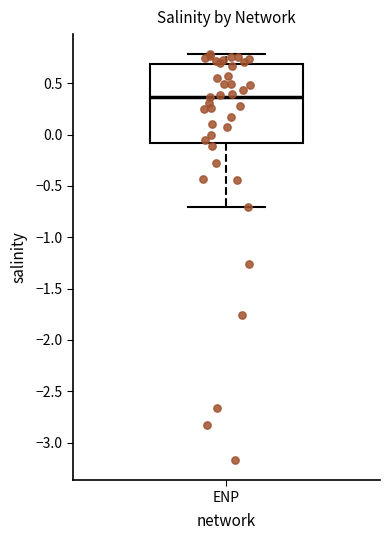

Read this box plot against the y-axis: the position of the median line, the range covered by the box, and the ends of both whiskers. The values are not printed on the chart, so give them approximately, as read against the axis.

median 0.35, box -0.10 to 0.70, whiskers -0.70 to 0.80